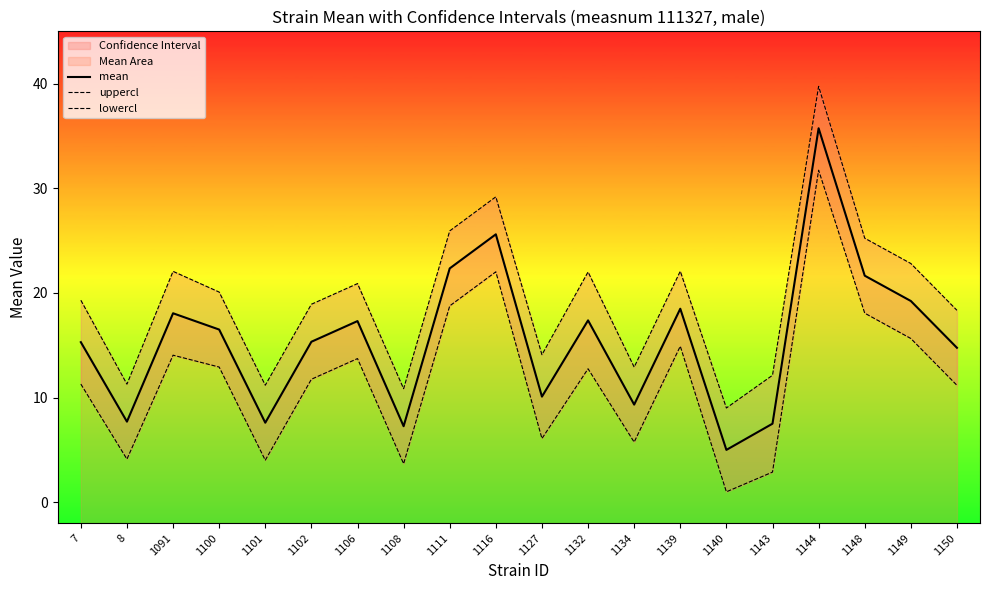

Which series changed the most between 1139 and 1149?

mean